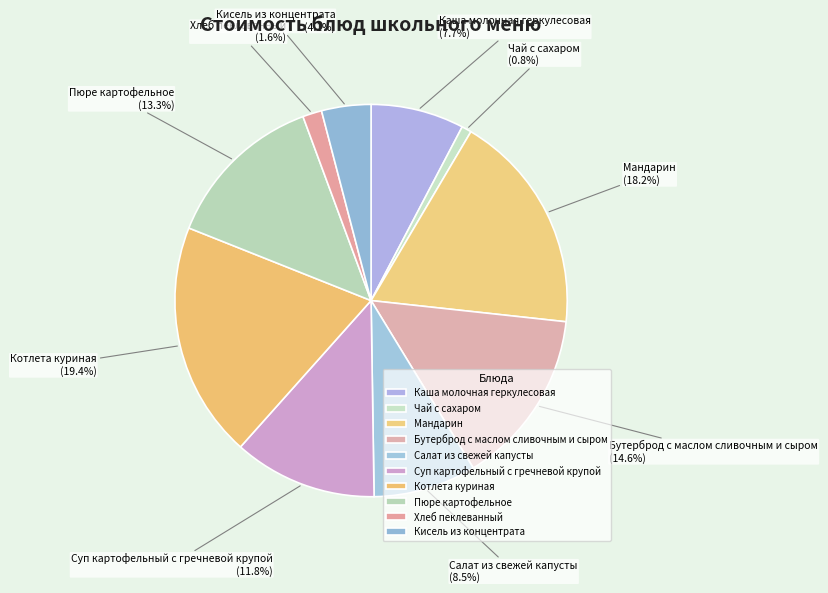

How much of the chart is everything except Каша молочная геркулесовая?

92.3%